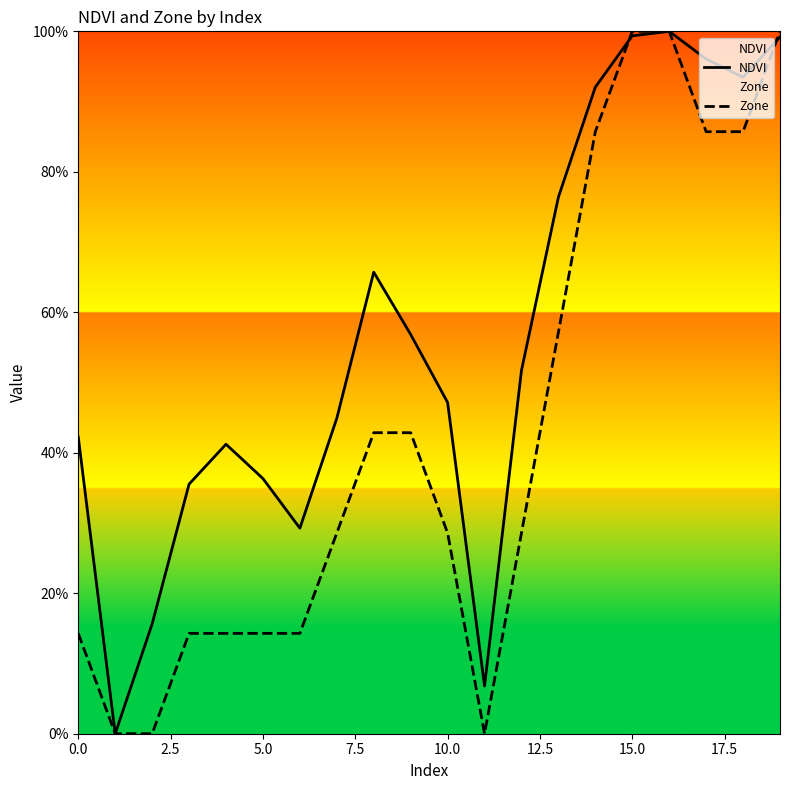

Which series has the largest total across all categories?

NDVI